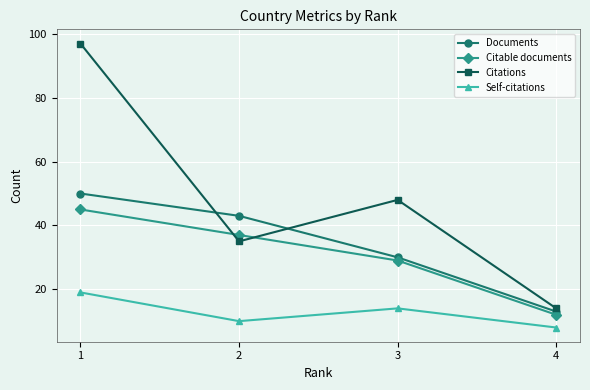

What is the total value across all series at 4?

47